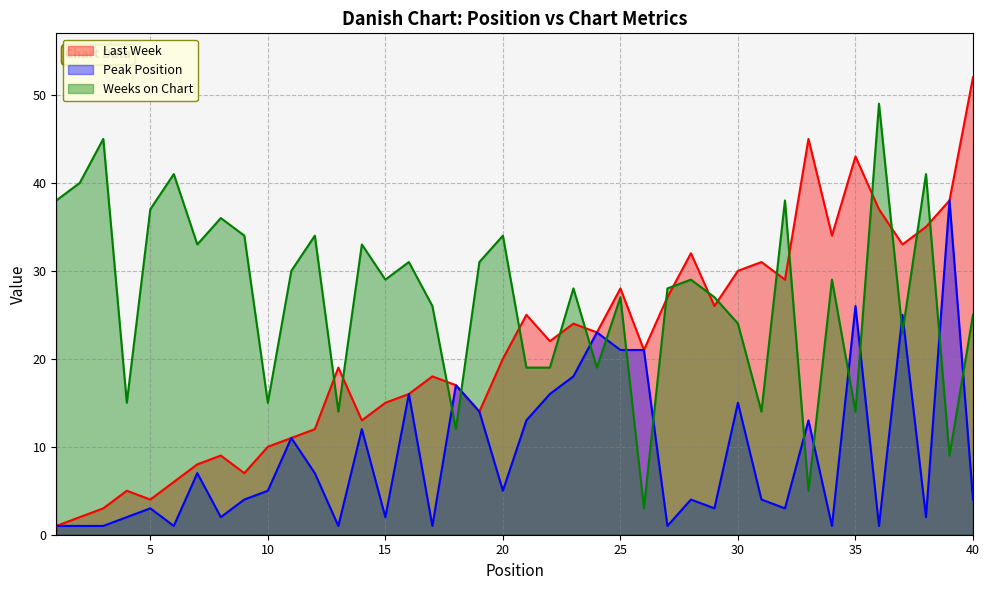

How many data points does each series have?

40